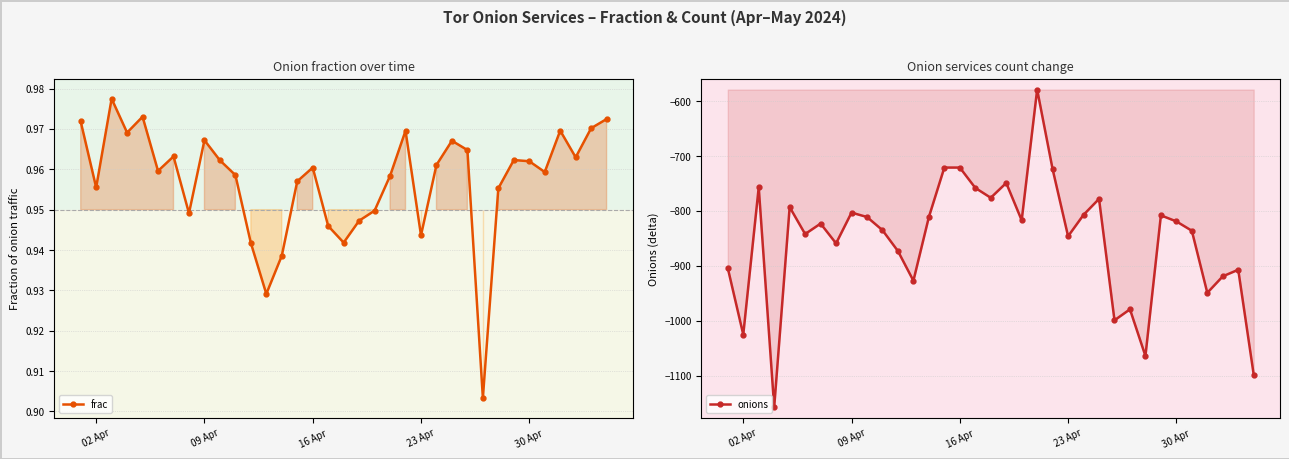

Which series has the largest range (max minus min)?

onions